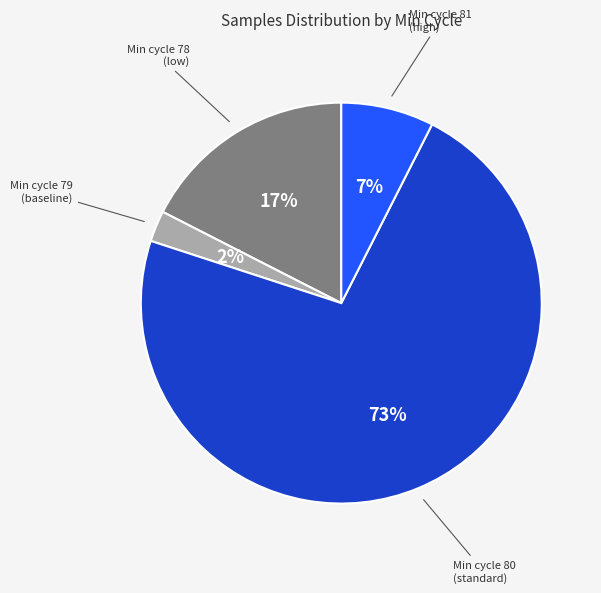

Count the number of slices in the pie.

4